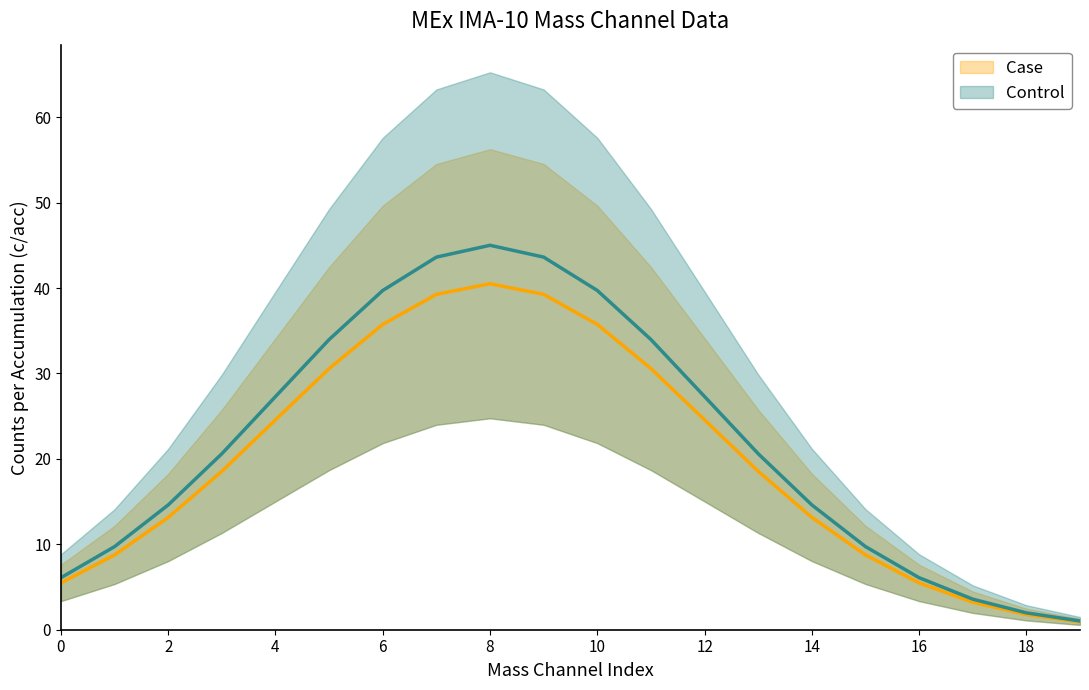

True or false: Control and Case intersect in this chart.

False